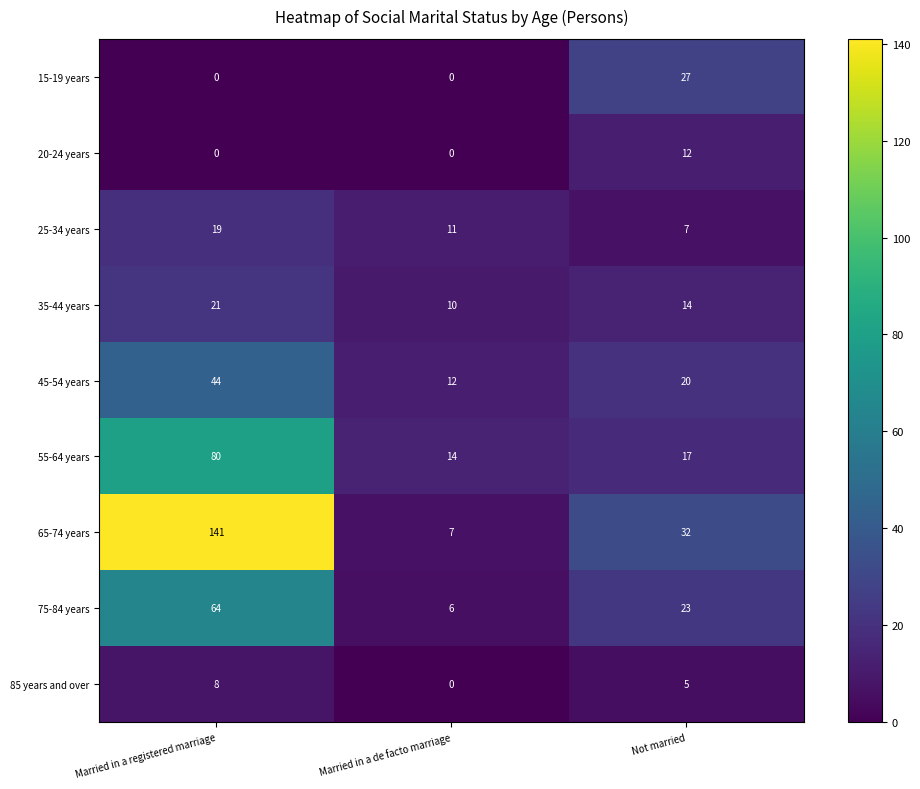

At which label does 55-64 years first exceed 17?

Married in a registered marriage